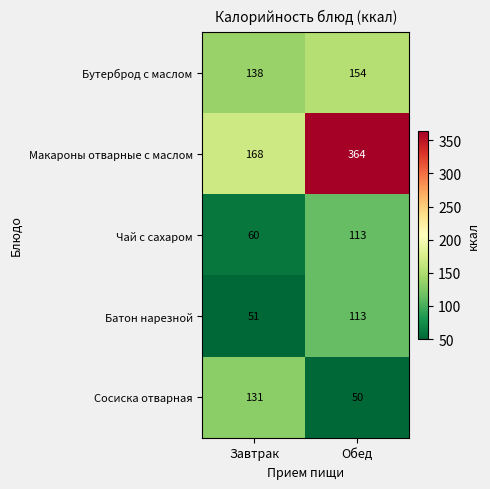

What is the difference between the maximum and minimum values in the Чай с сахаром series?

53